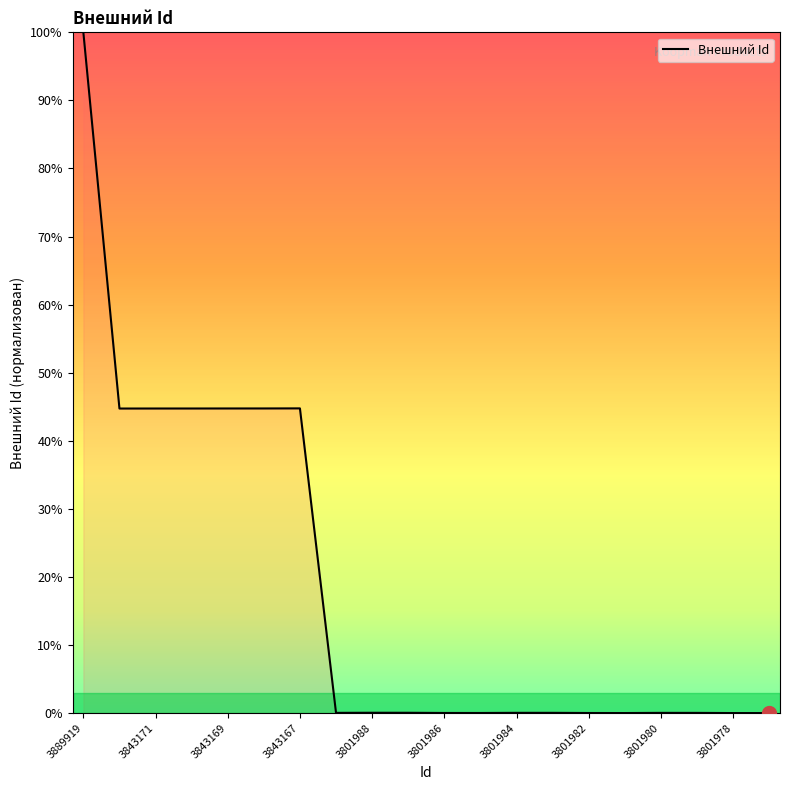

What is the maximum value shown in the chart?

100.0